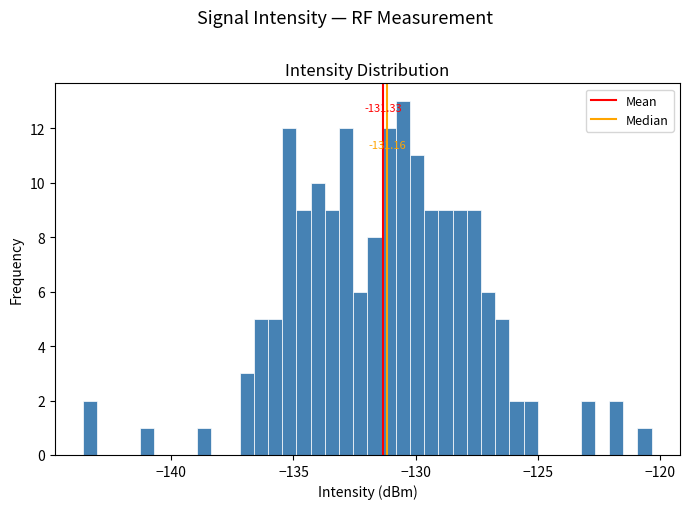

Read against the x-axis, roughly where is the centre of the tallest bar?

-130.5